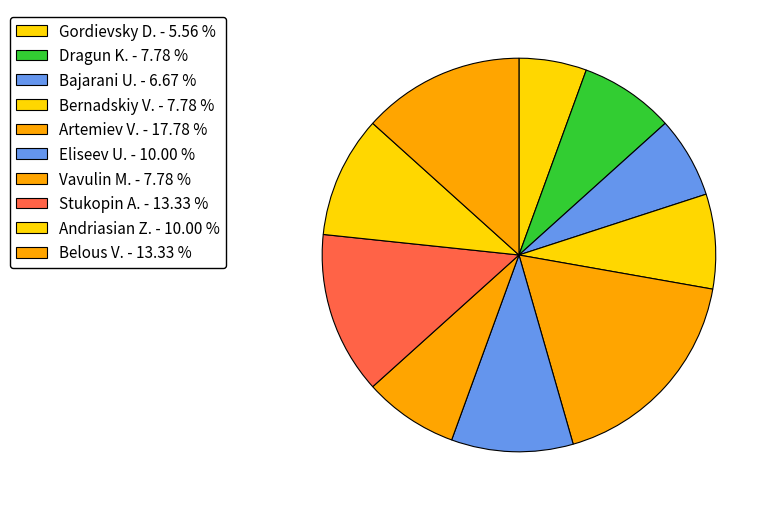

Count the number of slices in the pie.

10